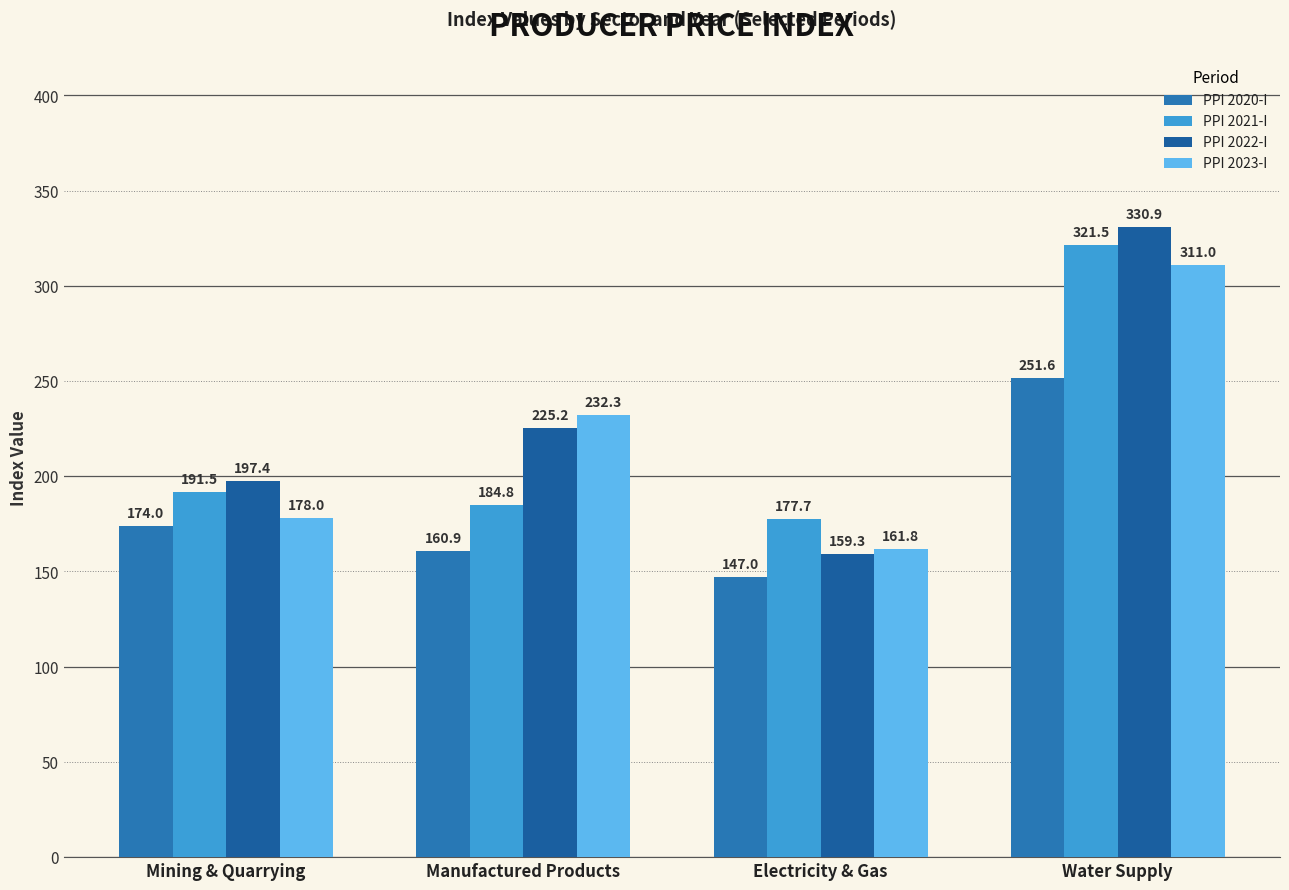

How many groups of bars are there?

4